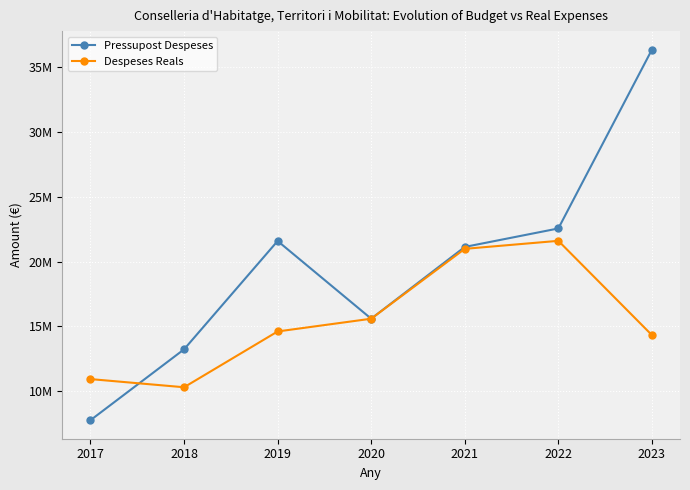

Does the chart have visible grid lines?

Yes